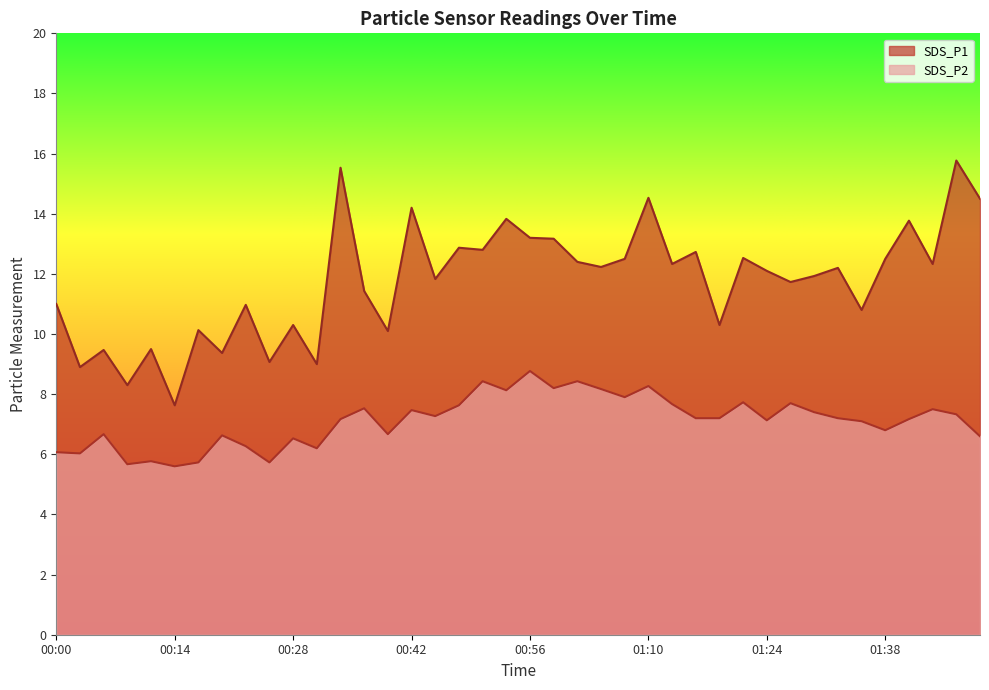

What is the difference between the maximum and minimum values in the SDS_P1 series?

8.1